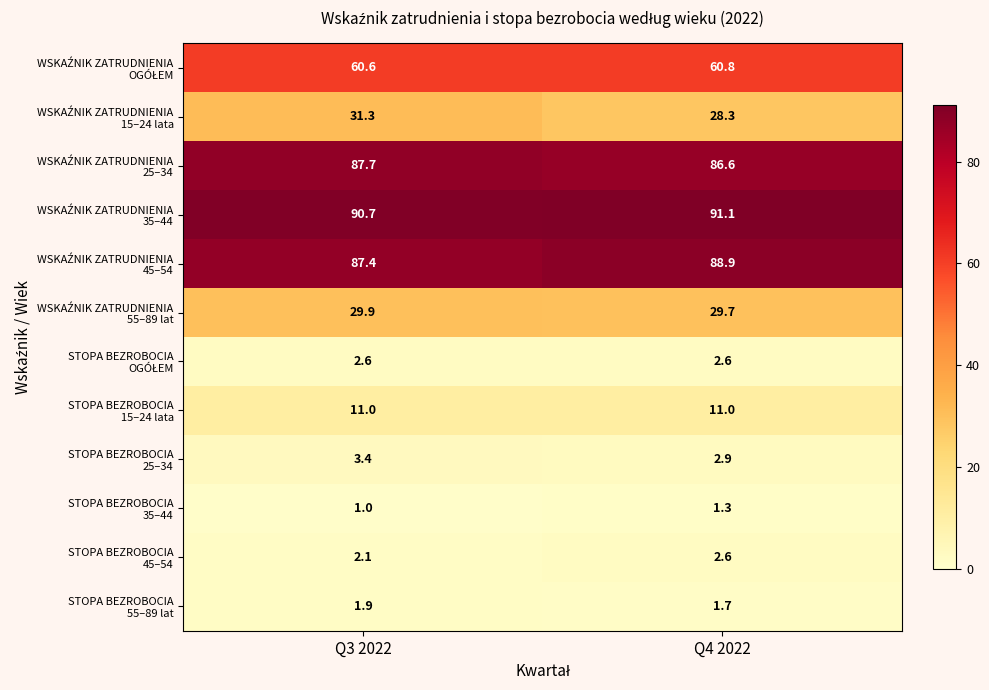

Which label corresponds to the smallest value in the chart?

Q3 2022